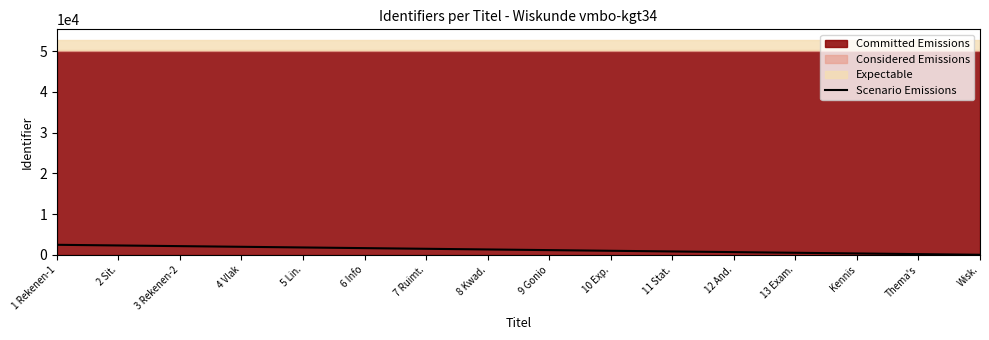

What position from the left is 6 Info?

6